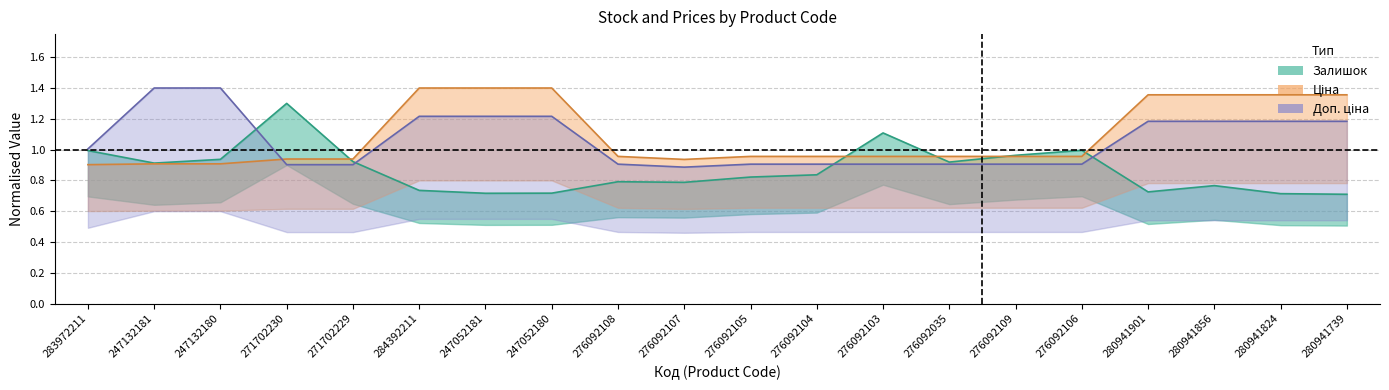

Is the value of Ціна at 276092035 greater than the value of Доп. ціна at 271702230?

Yes